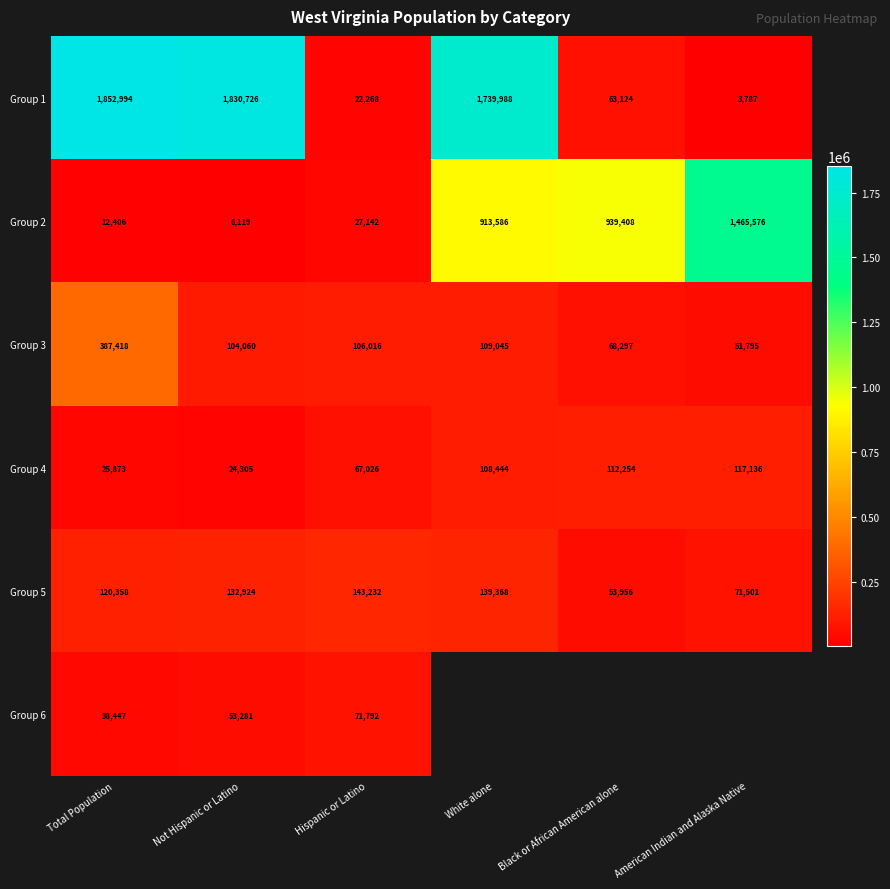

True or false: Group 4 has a value of 112254 at Black or African American alone.

True